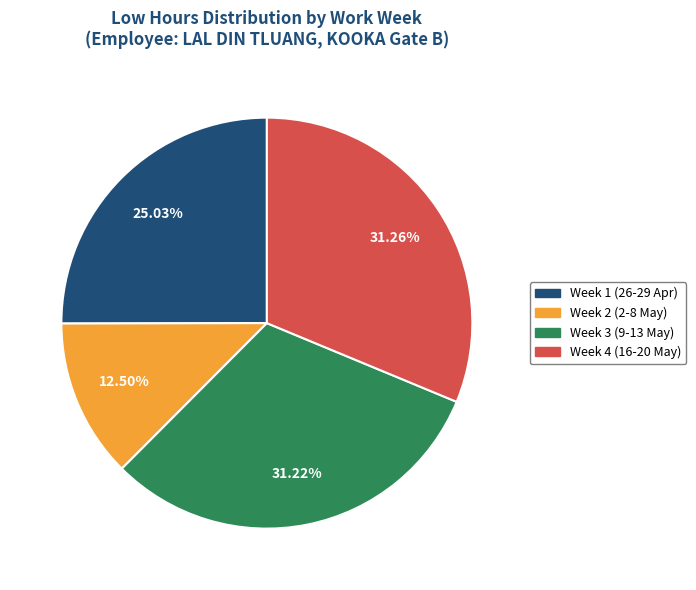

How many slices are in this pie chart?

4